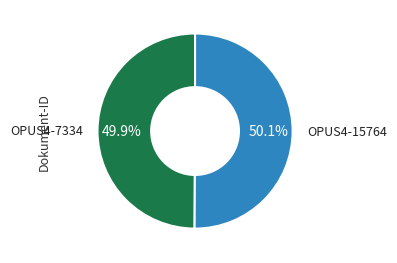

Does any single category account for the majority?

Yes